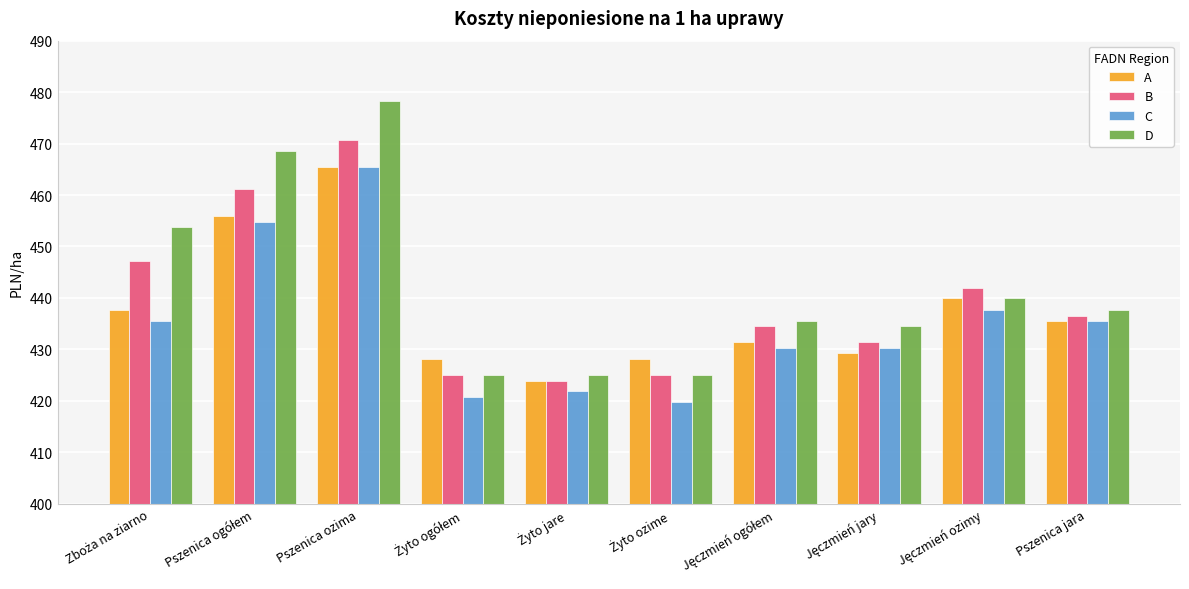

Which series has the largest range (max minus min)?

D